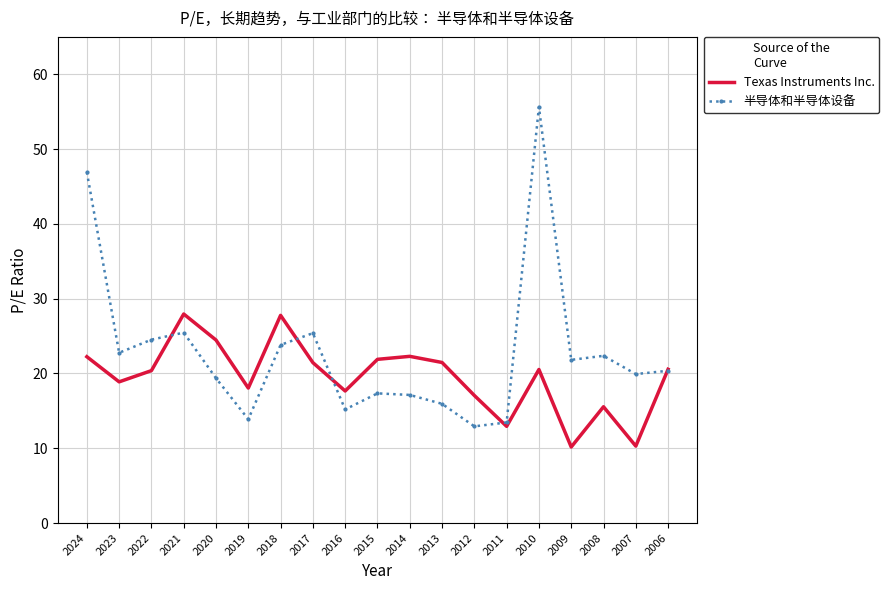

What value does the 半导体和半导体设备 series have at 2015?

17.3